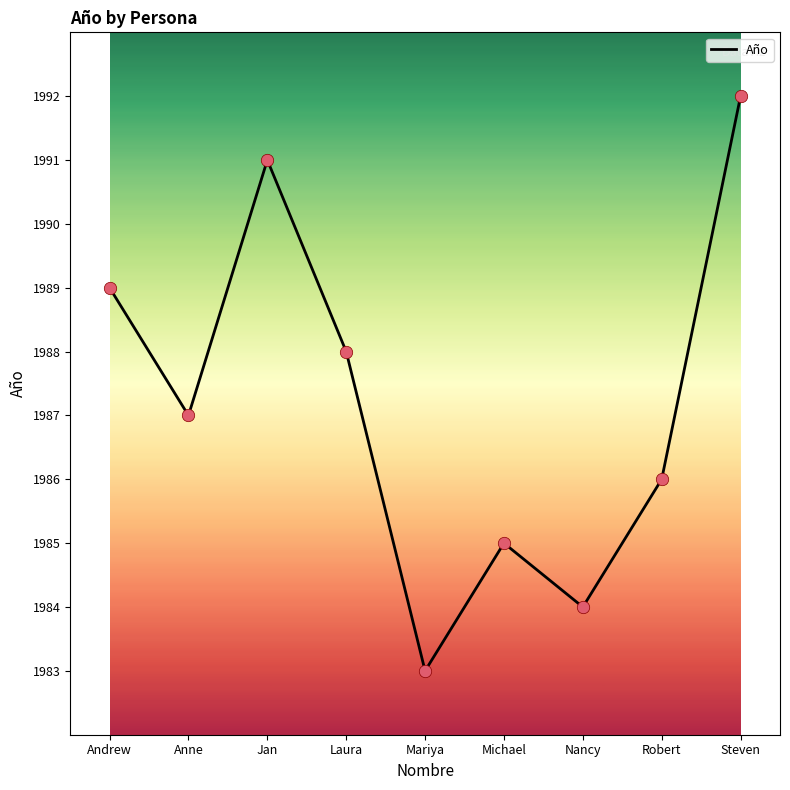

What is the ratio of the value at Robert to the value at Andrew?

1.0